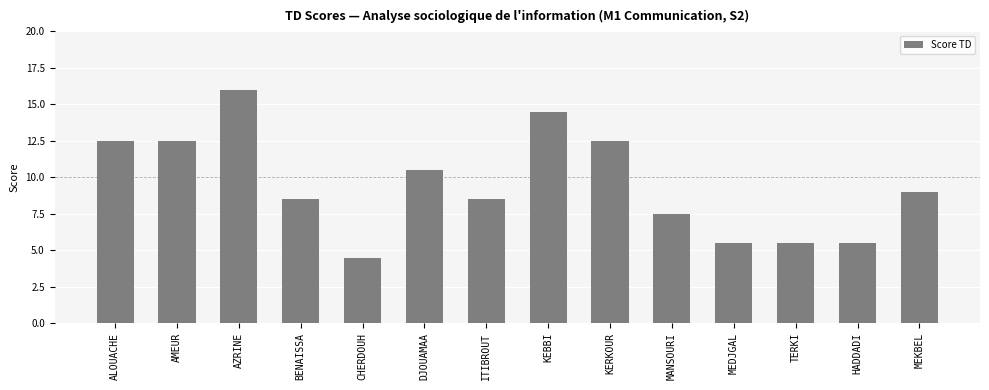

At which label is the value closest to 10?

DJOUAMAA